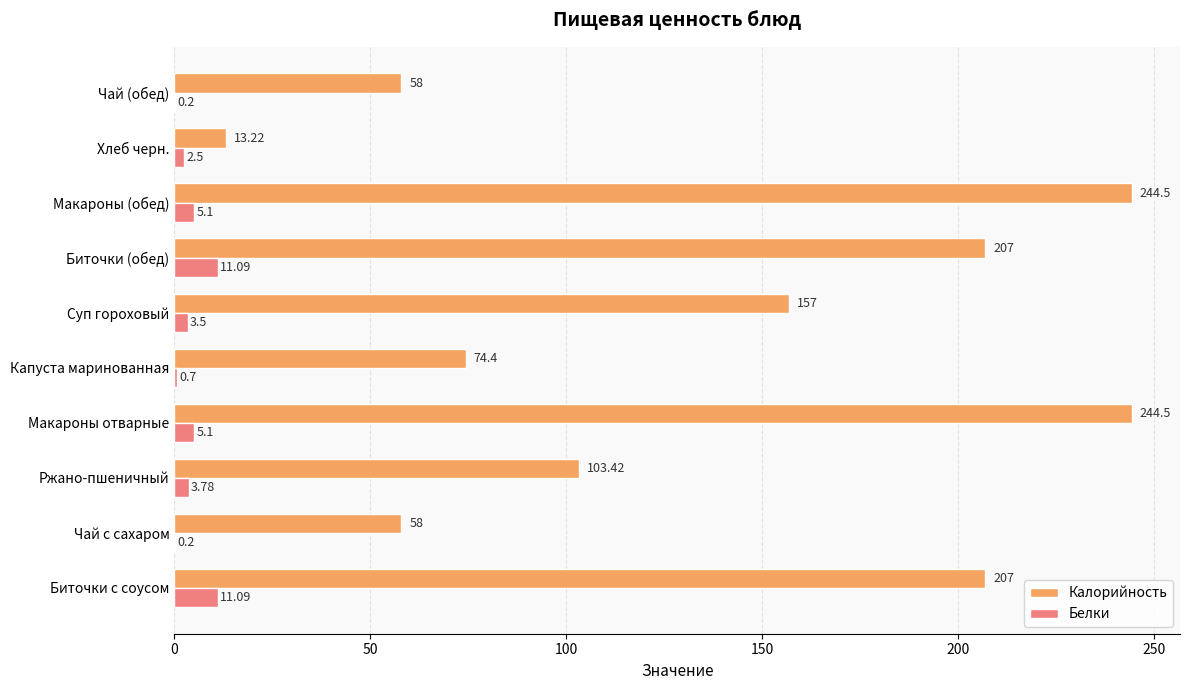

Between Чай с сахаром and Макароны отварные, which series saw the biggest shift?

Калорийность